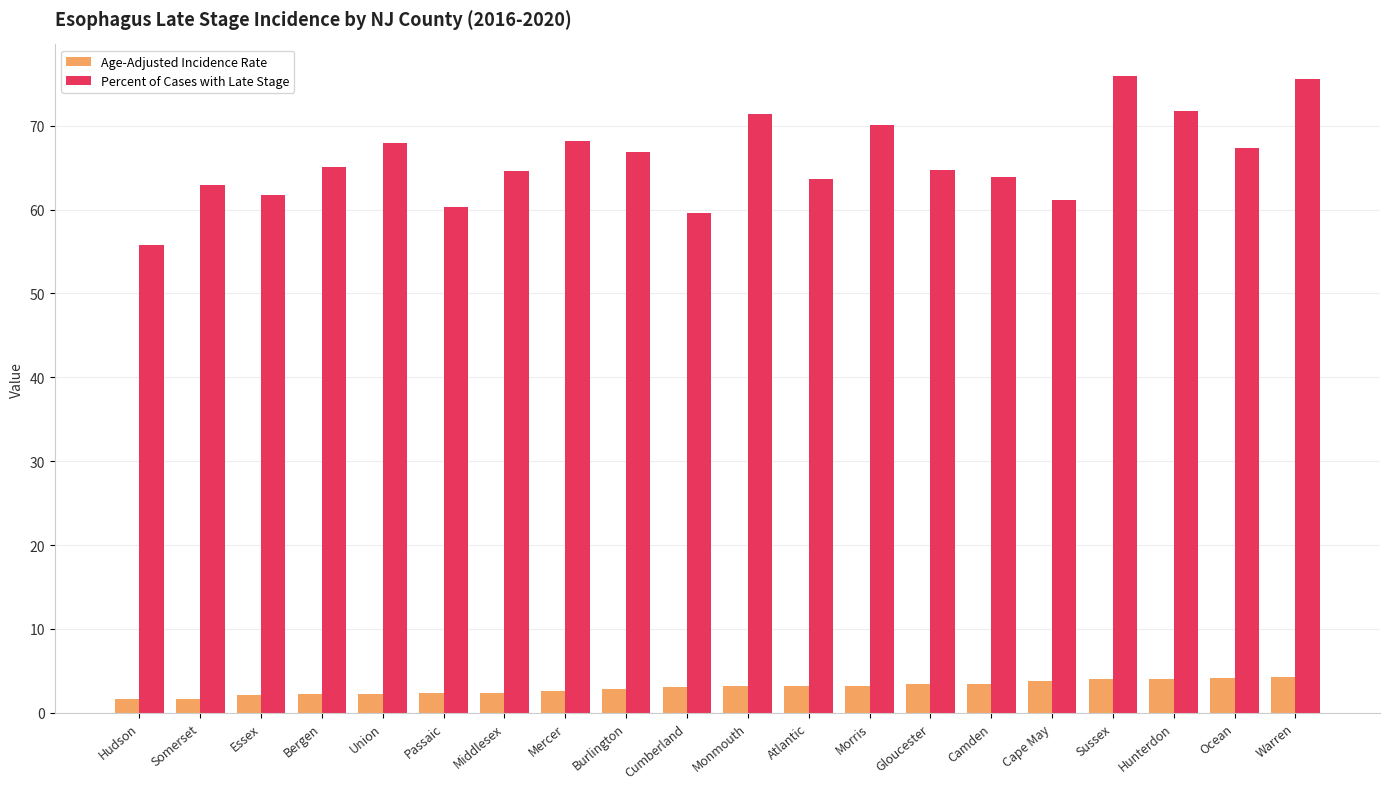

What is the greatest value displayed?

75.9